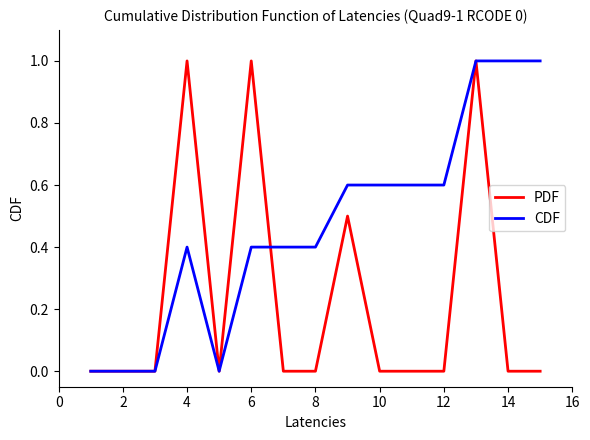

Rank the series by their average value, from lowest to highest.

PDF, CDF